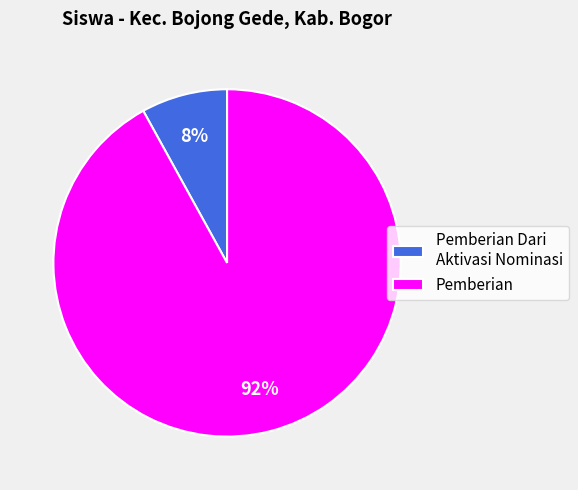

Which category has the biggest portion of the pie?

Pemberian